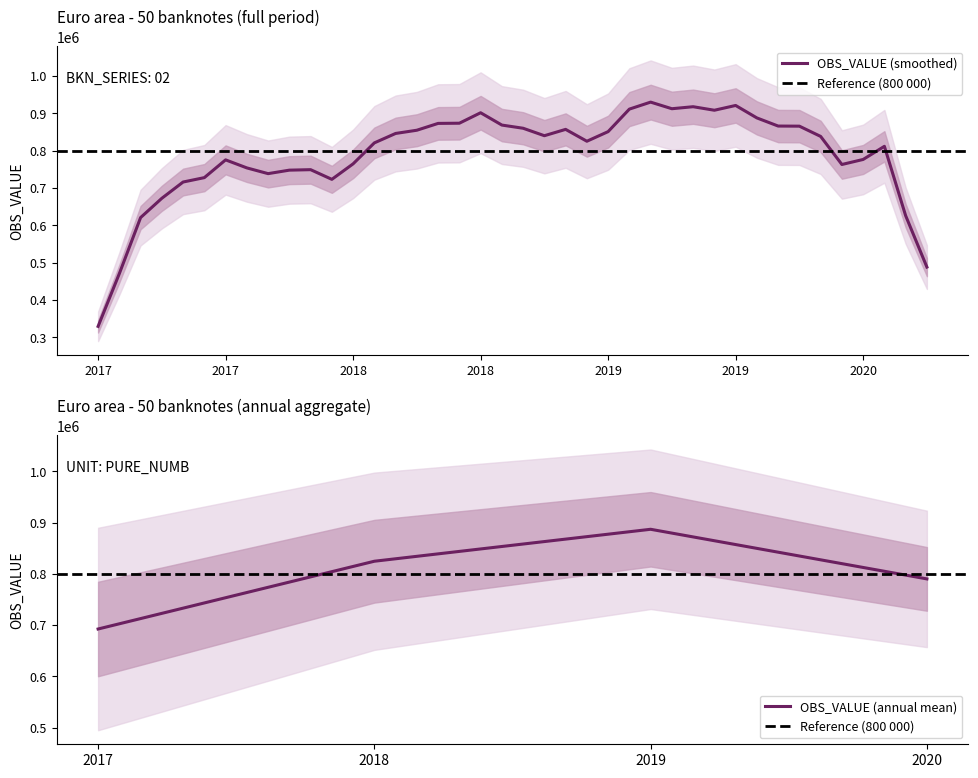

What is the value of the 13th point from the left?

736444.2